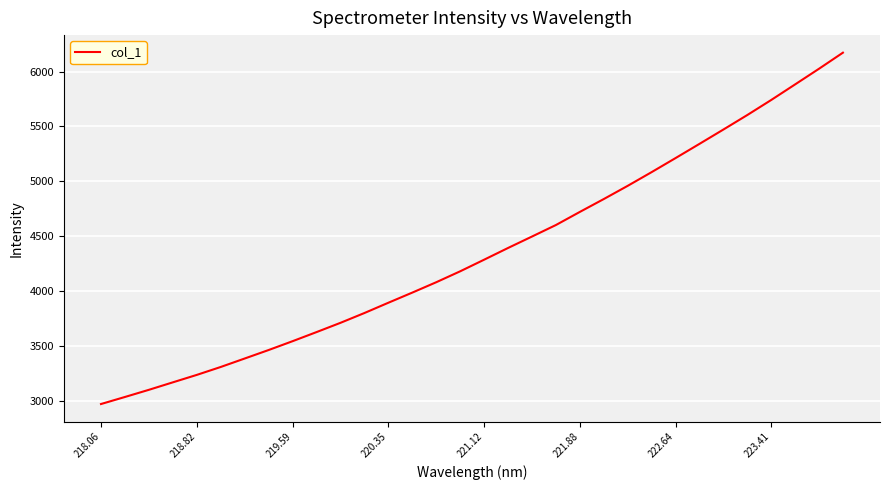

What is the minimum value shown in the chart?

2970.4